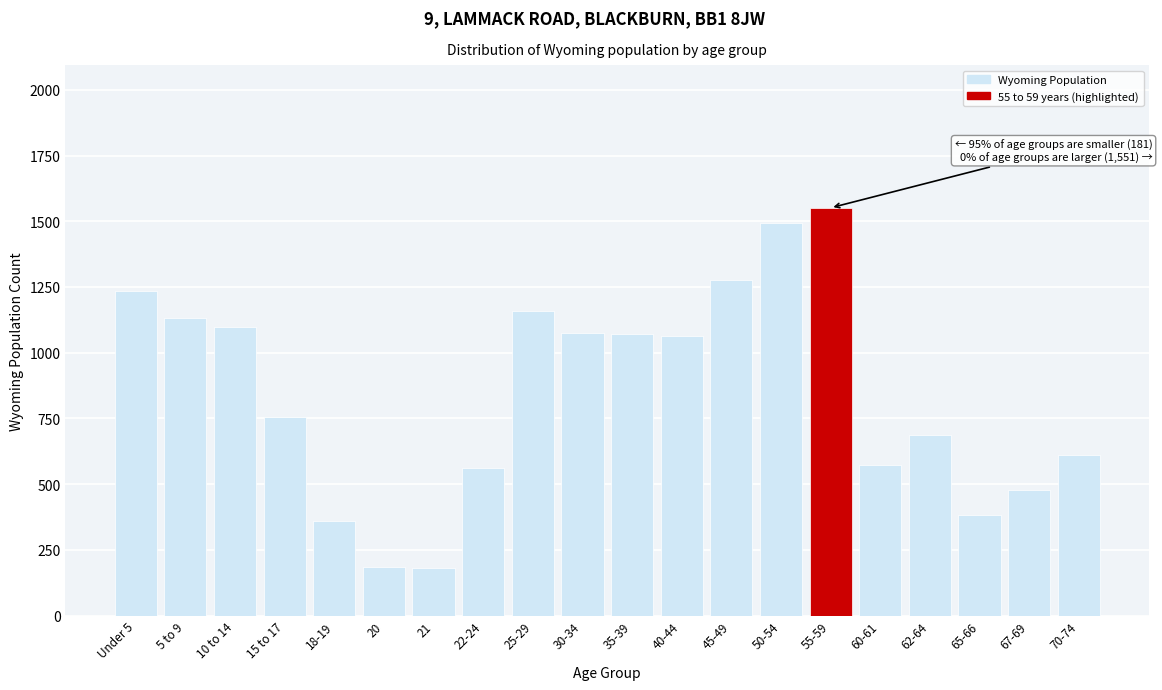

What is the label of the 4th bar from the right?

62-64